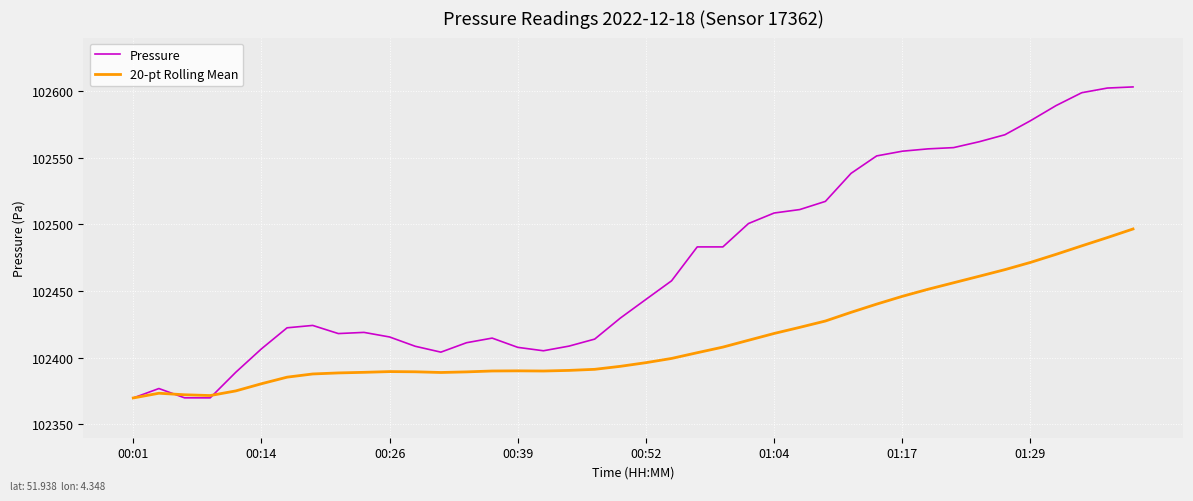

What is the highest value of the 20-pt Rolling Mean series?

102496.5